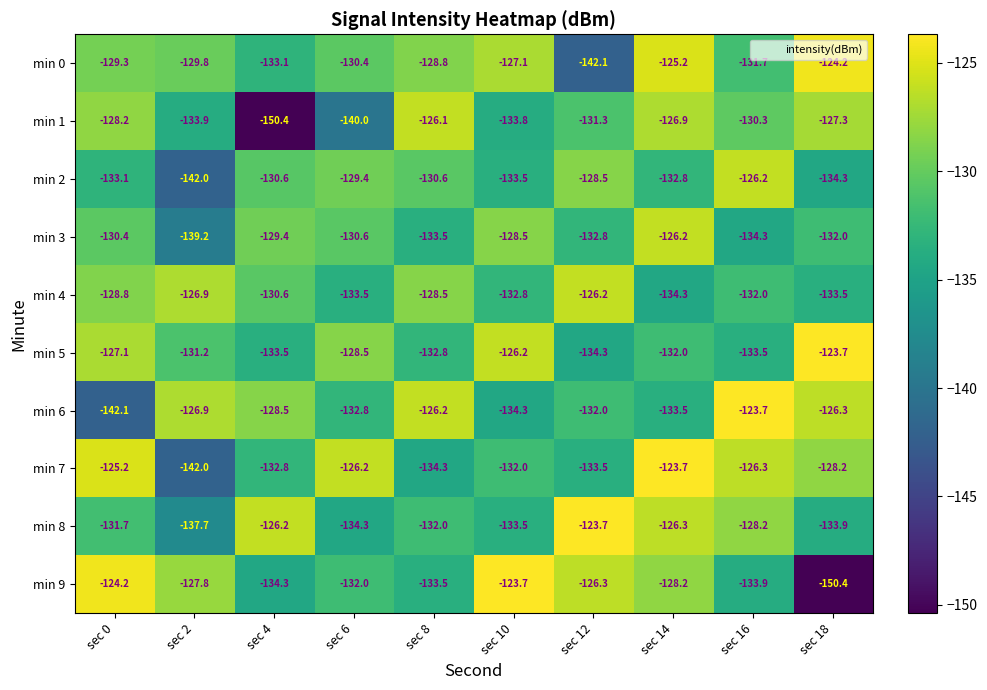

Where does the min 4 series first go above -130?

sec 0